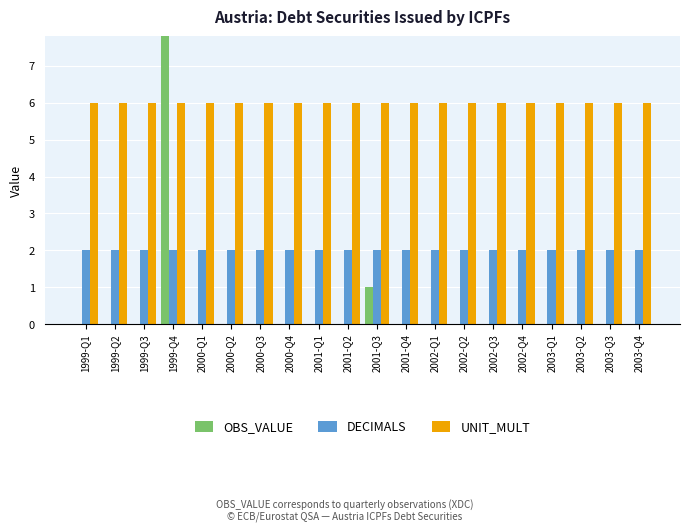

What is the label of the 19th bar from the left?

2003-Q3